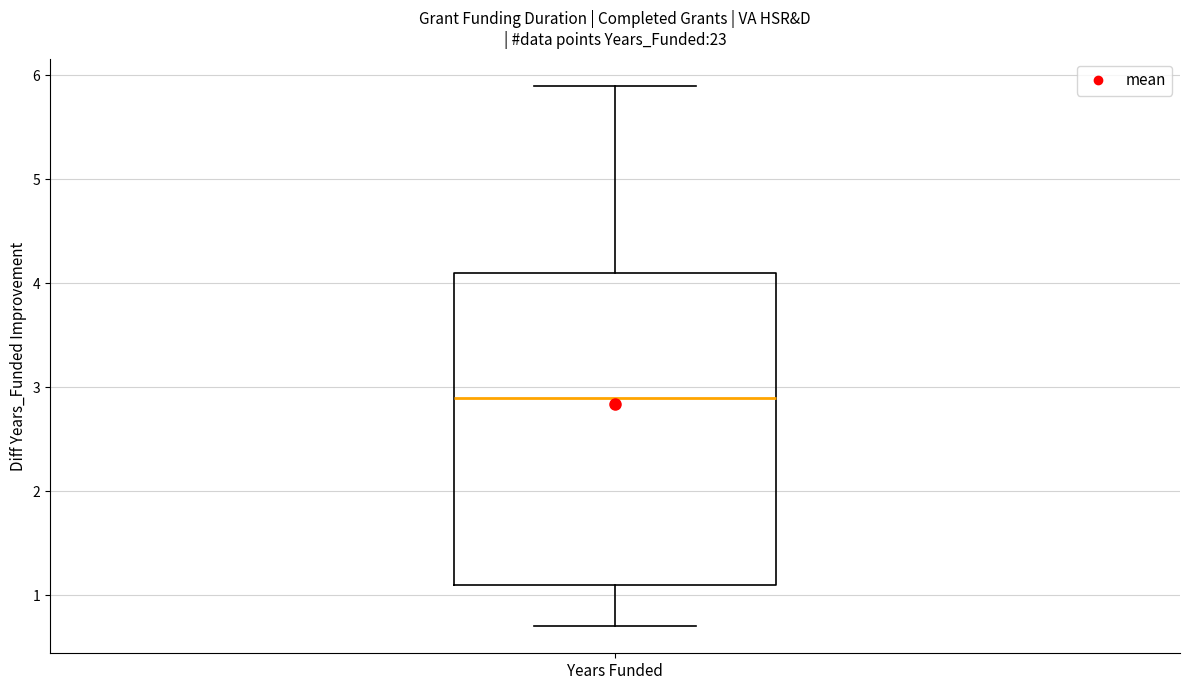

Read this box plot against the y-axis: the position of the median line, the range covered by the box, and the ends of both whiskers. The values are not printed on the chart, so give them approximately, as read against the axis.

median 2.9, box 1.1 to 4.1, whiskers 0.7 to 5.9